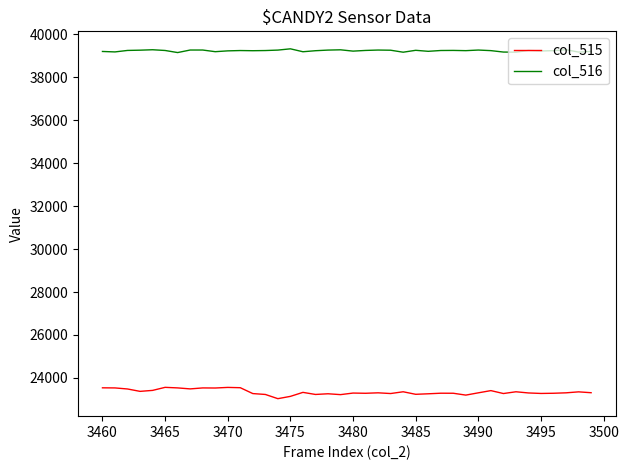

Rank the series by their maximum value, from lowest to highest.

col_515, col_516